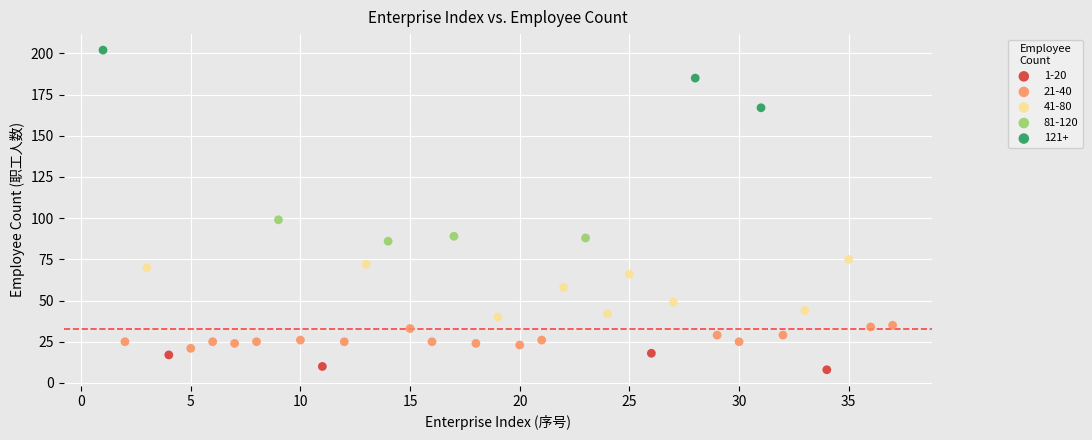

Which series reaches the maximum Y coordinate?

121+